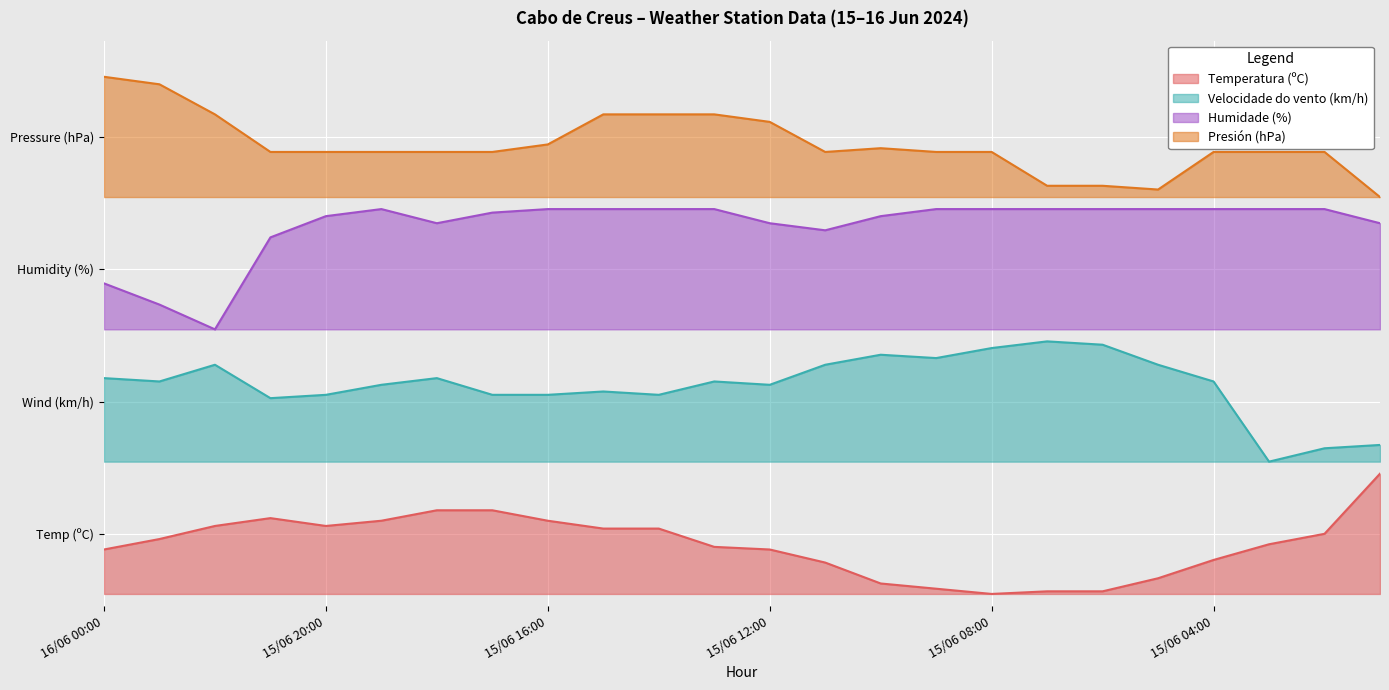

How many lines are shown in the chart?

4